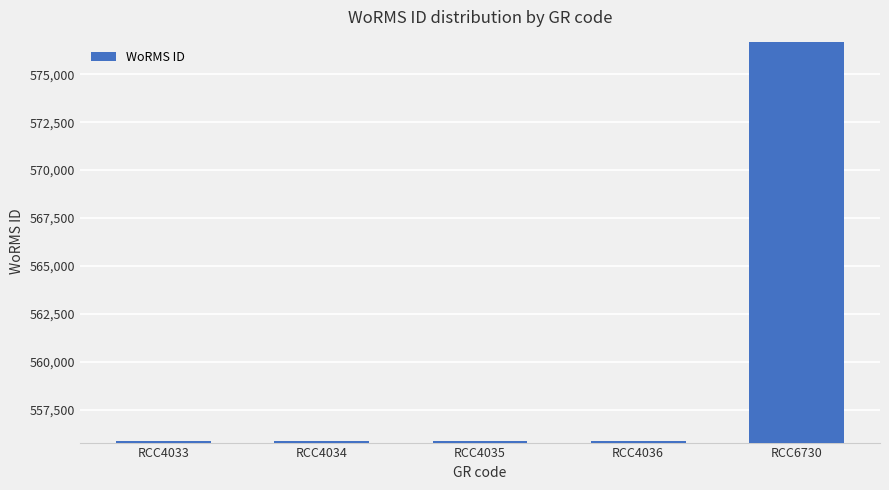

Which label corresponds to the largest value in the chart?

RCC6730